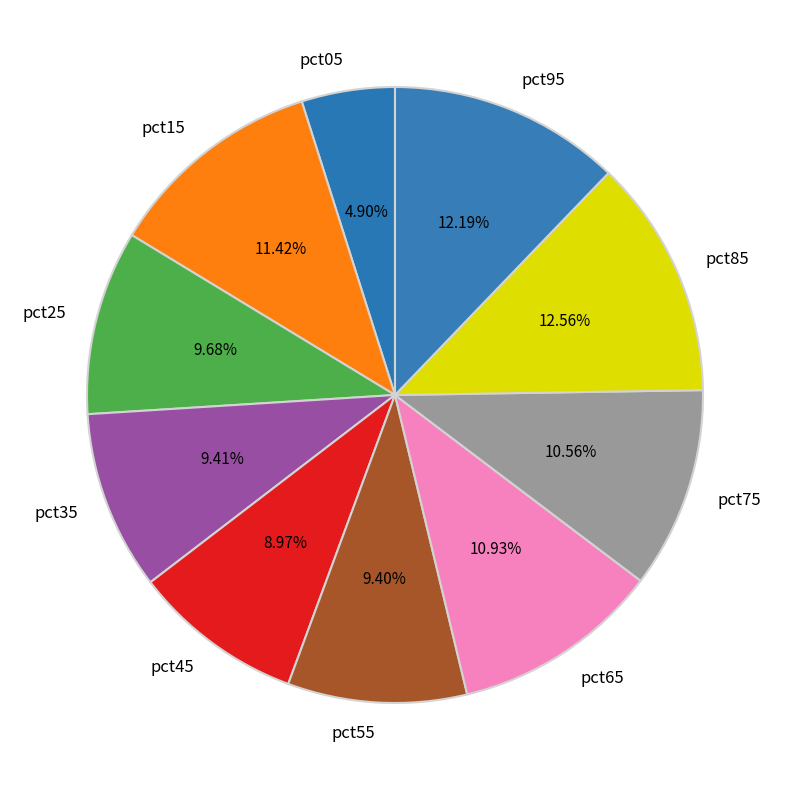

How much of the chart is everything except pct05?

95.1%